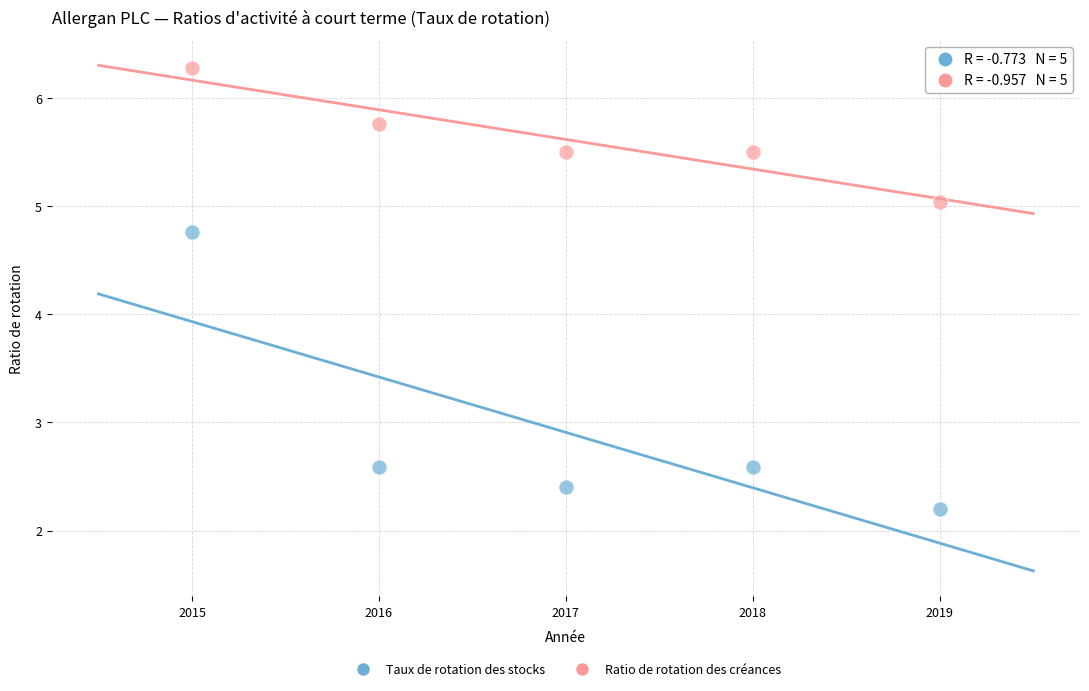

Which series has the widest spread of Y values?

Taux de rotation des stocks